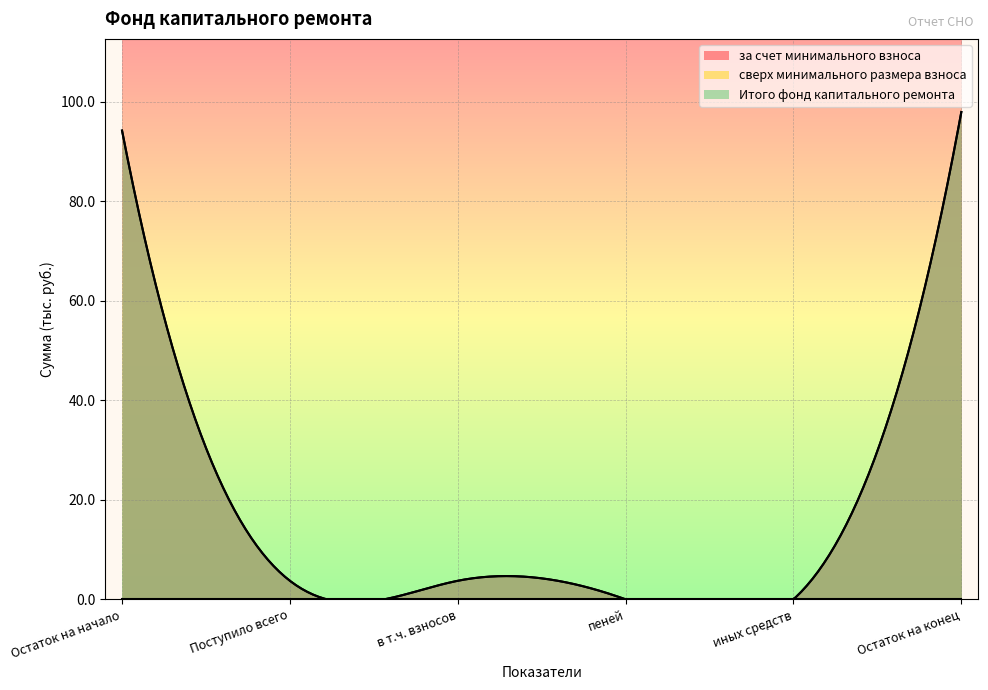

Rank the series by their maximum value, from lowest to highest.

сверх минимального размера взноса, за счет минимального взноса, Итого фонд капитального ремонта